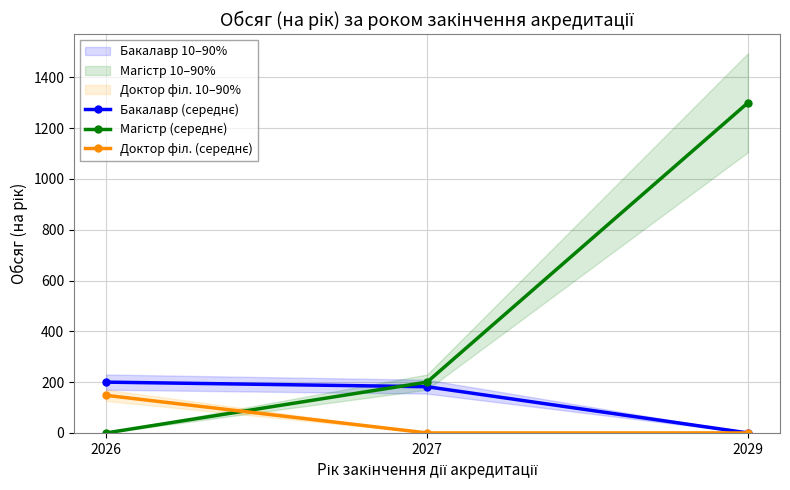

Reading left to right, what are all the values shown in this chart?

Бакалавр (середнє): 2026=200	2027=182	2029=0
Магістр (середнє): 2026=0	2027=200	2029=1300
Доктор філ. (середнє): 2026=148	2027=0	2029=0